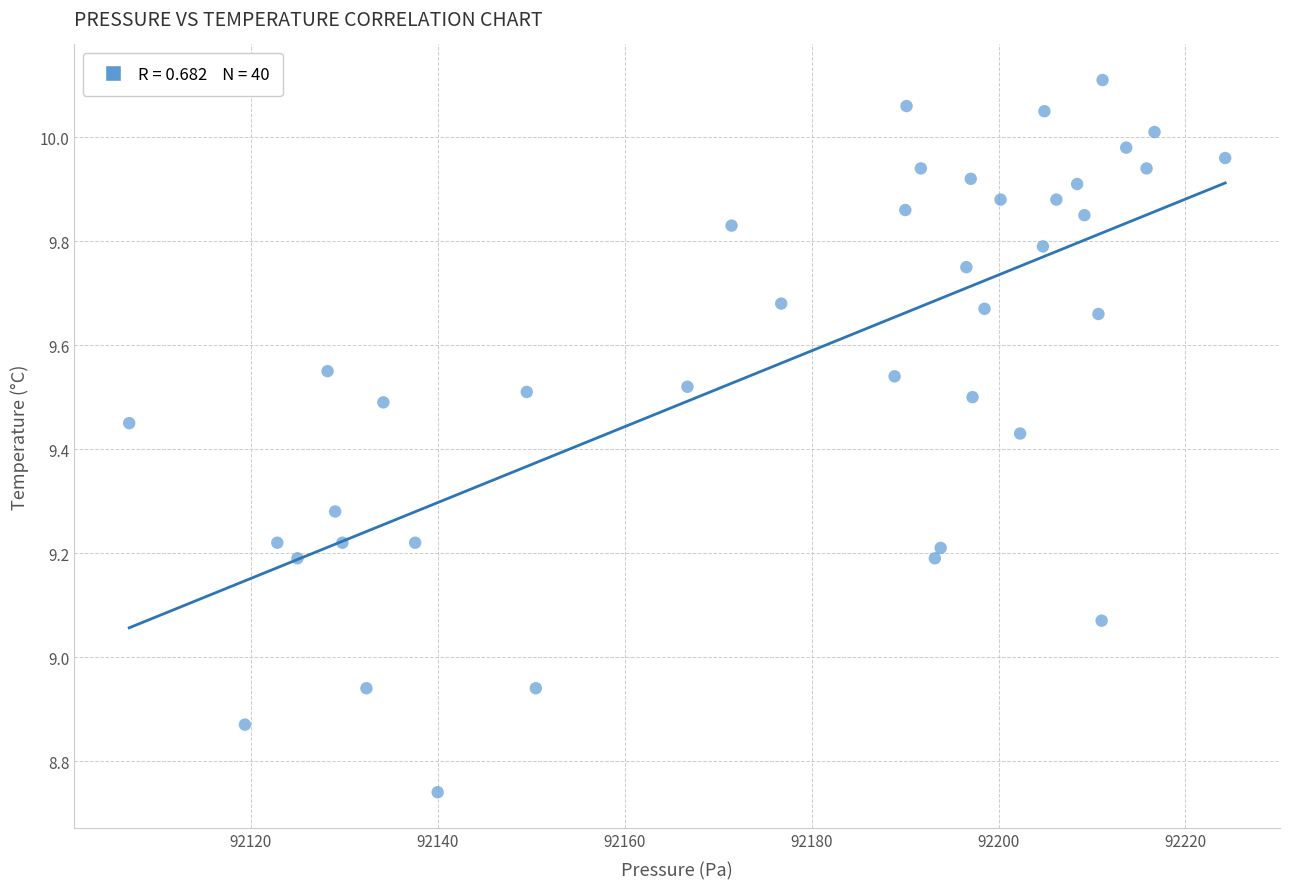

What is the range of Y values (max minus min)?

1.4